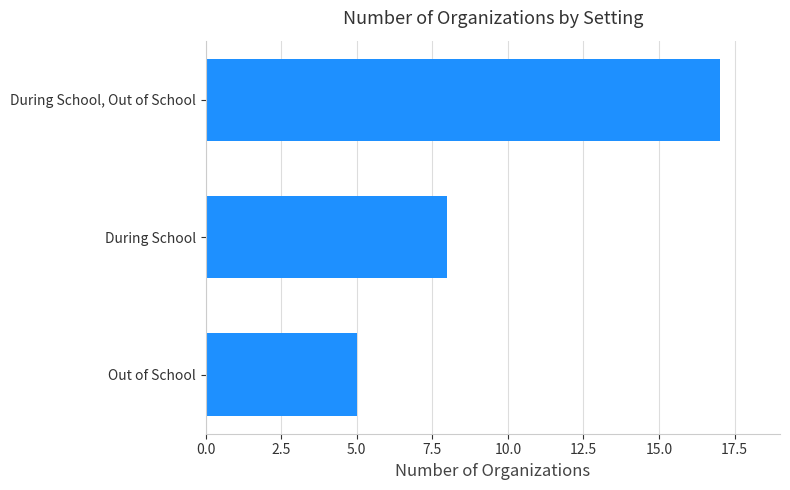

How many data points does each series have?

3